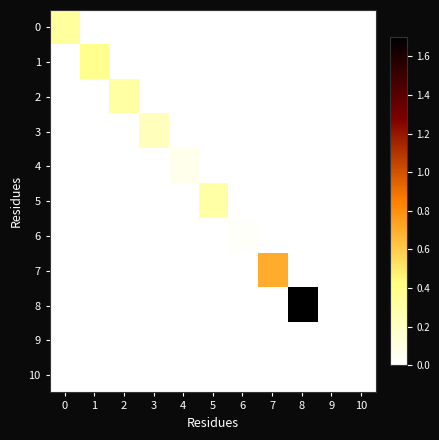

Which series changed the most between 3 and 6?

3